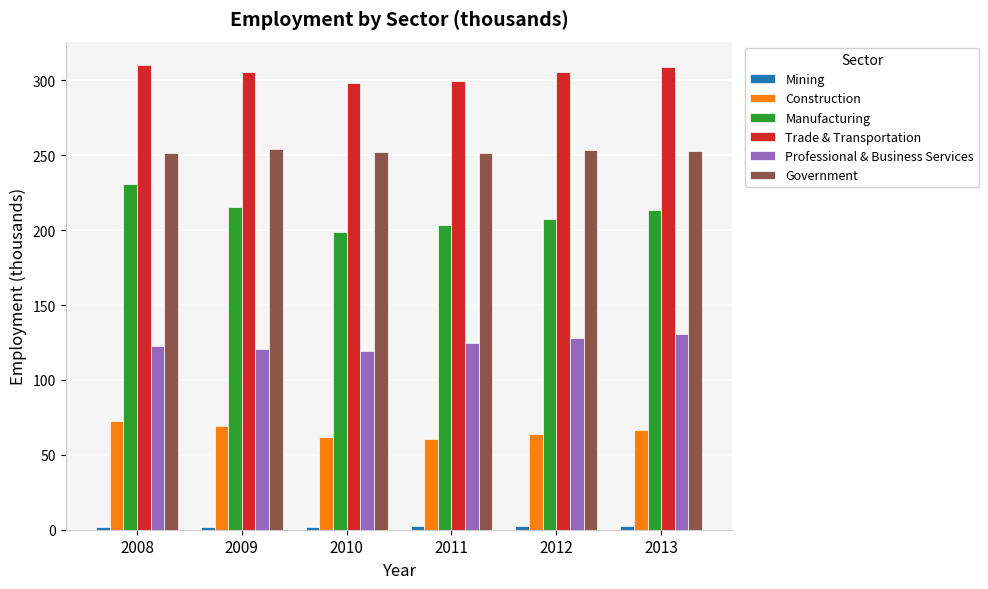

Between 2009 and 2013, which series saw the biggest shift?

Professional & Business Services